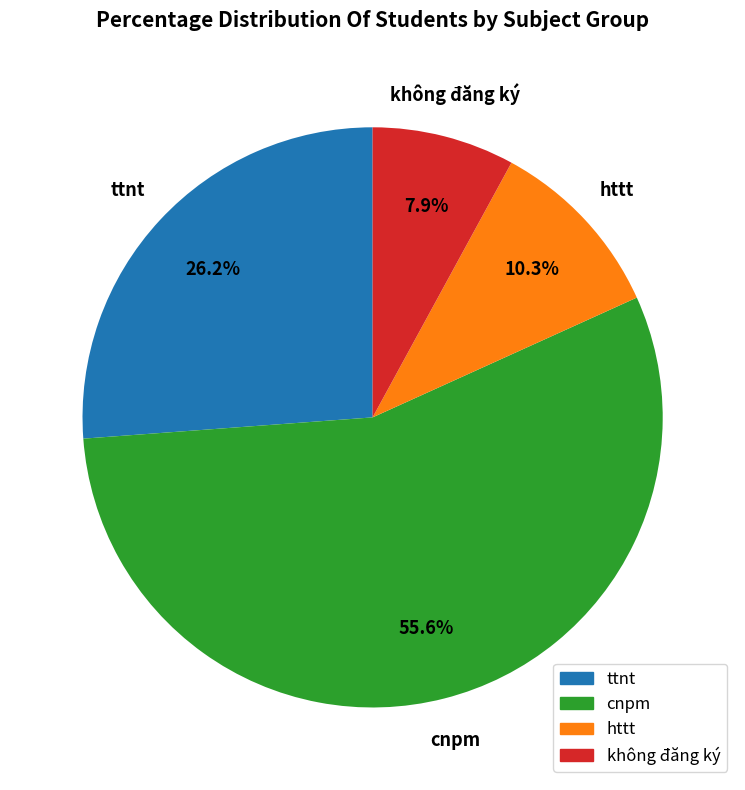

Combined, what portion of the pie is cnpm and ttnt?

81.8%